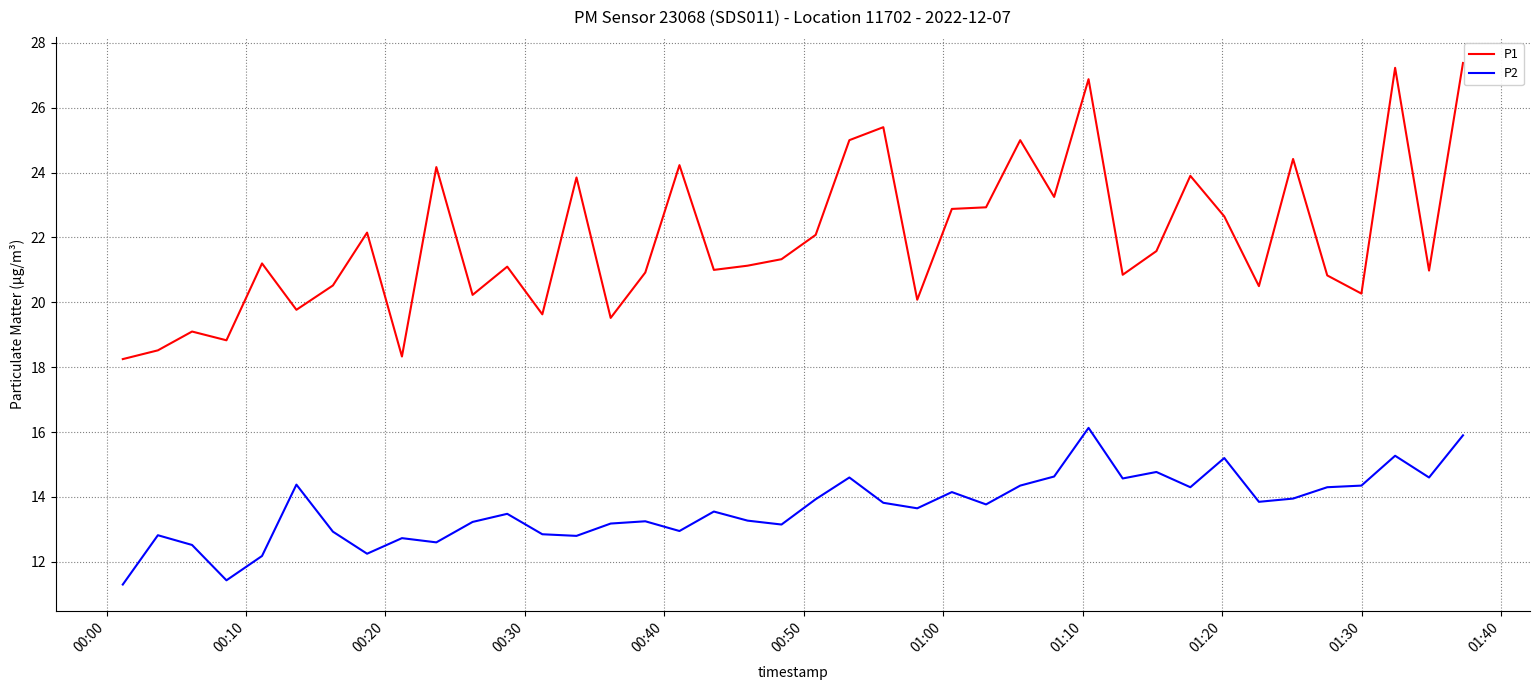

Is this an area chart (filled region under the line)?

No